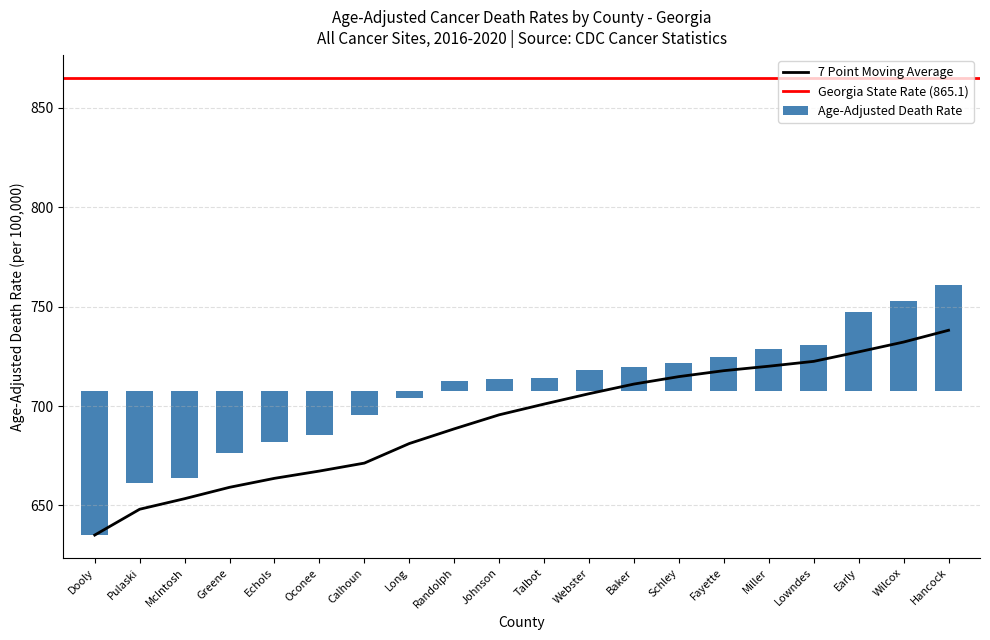

At which label does 7 Point Moving Average reach its peak?

Hancock